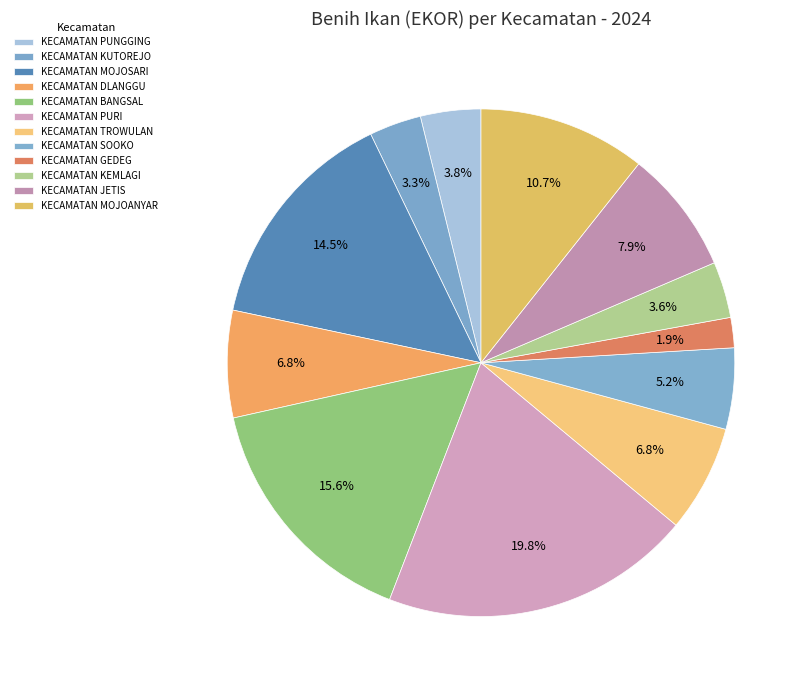

What percentage is NOT represented by KECAMATAN JETIS?

92.1%